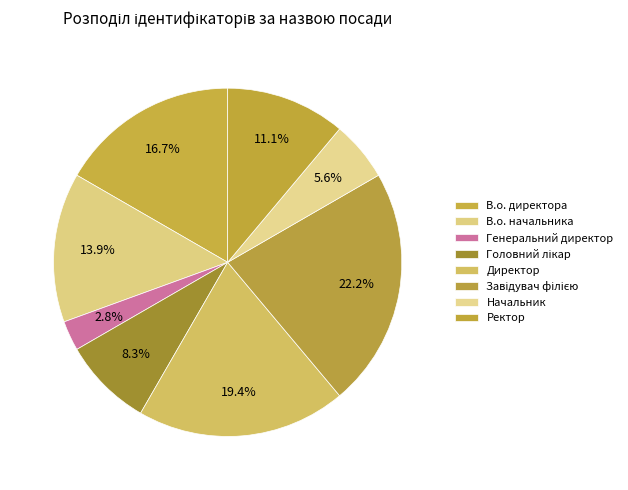

Combined, what portion of the pie is Генеральний директор and Директор?

22.2%